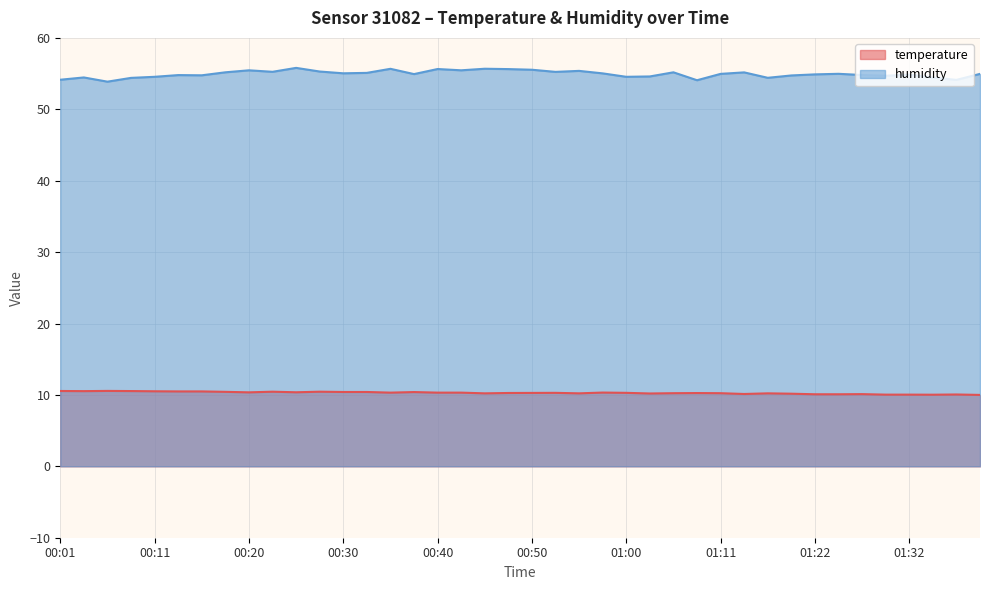

Rank the series by their average value, from lowest to highest.

temperature, humidity